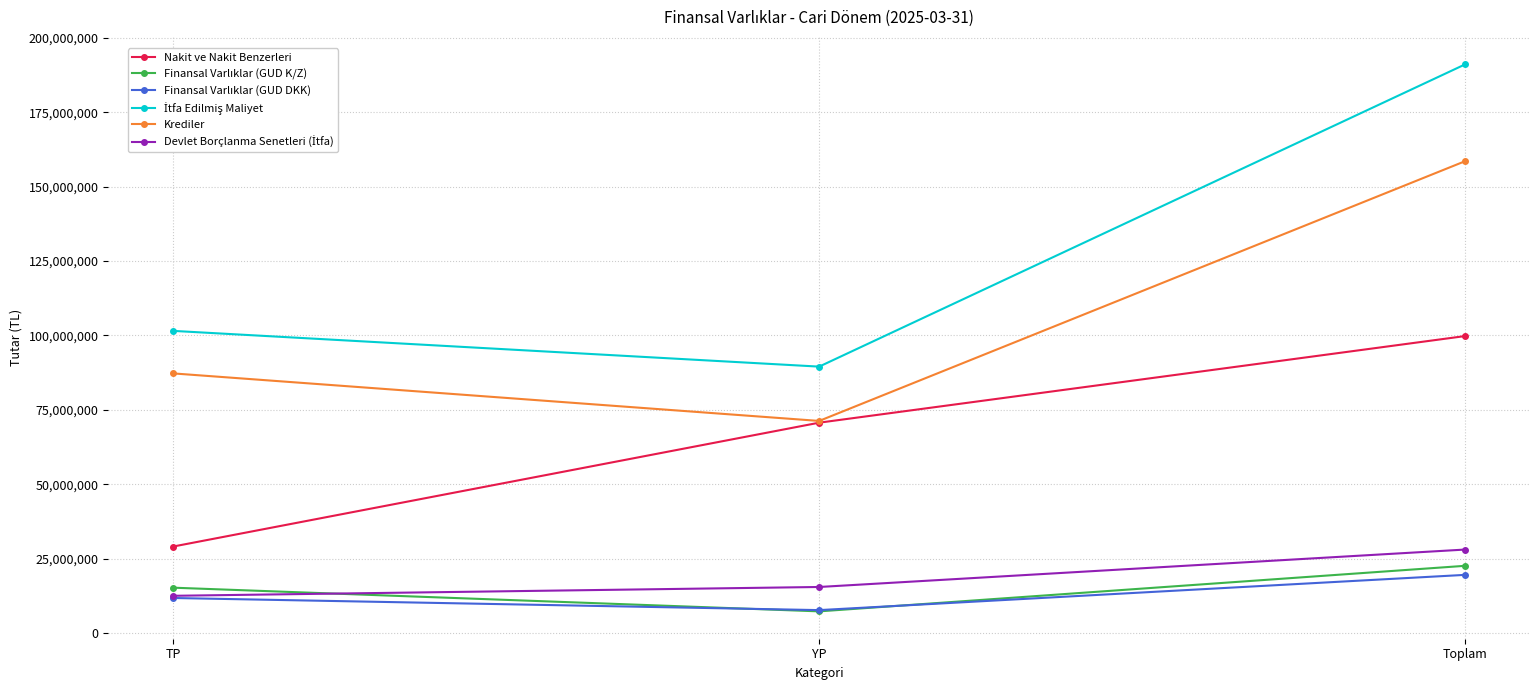

What is the greatest value displayed?

191085486